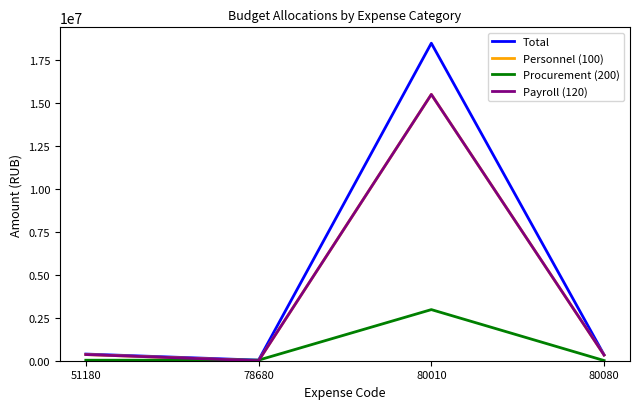

How many lines are shown in the chart?

4